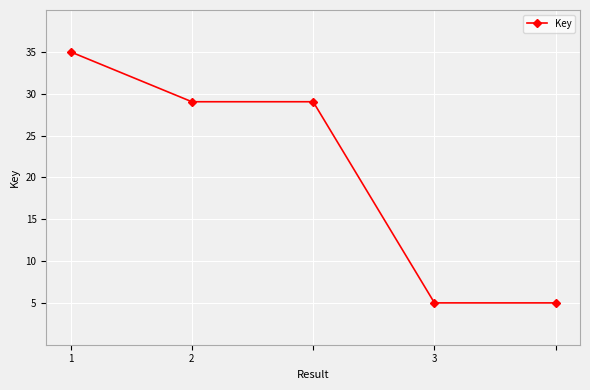

What is the value of the 3rd point from the left?

29.0